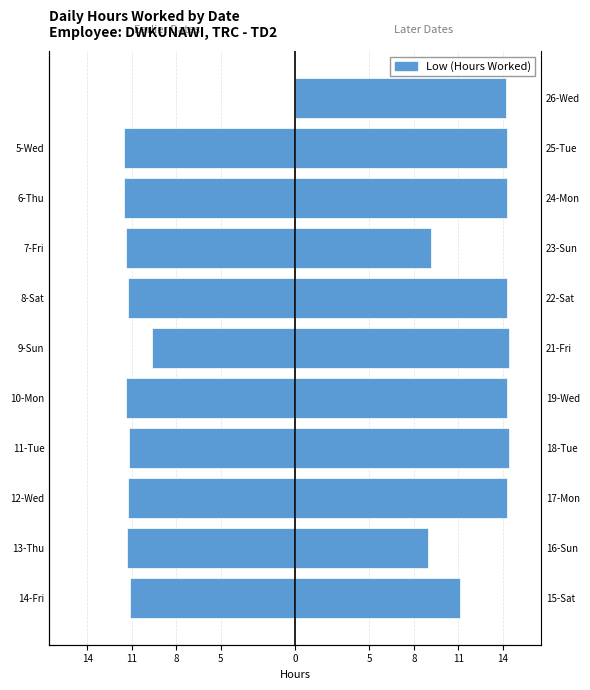

Which has a higher value, 10 or 14?

10